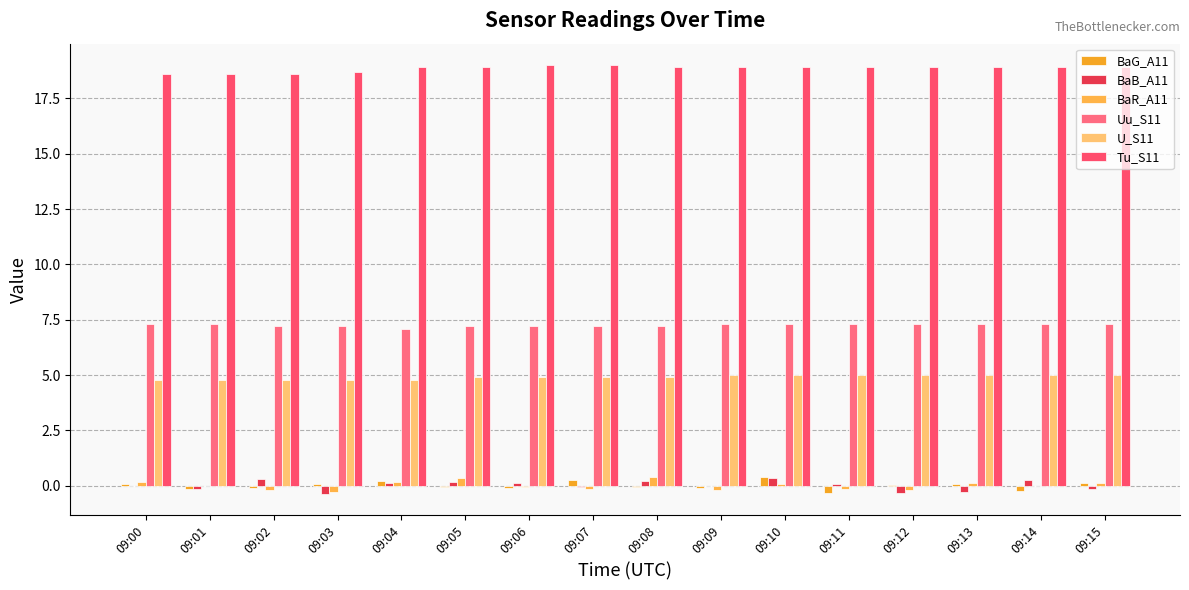

Is it true that BaR_A11 equals 0.2 at 09:05?

False